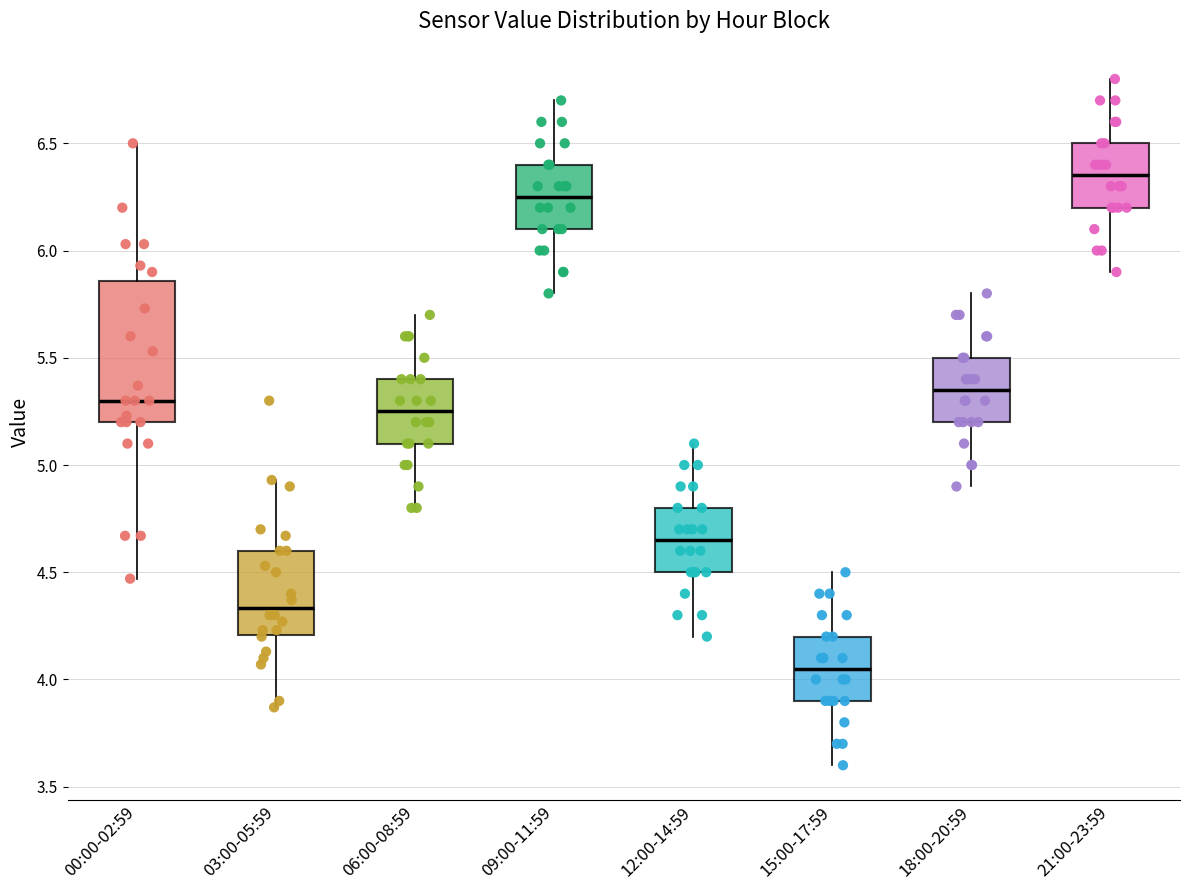

Where is the lower edge of the box for 21:00-23:59 on the y-axis? The values are not printed on the chart, so give them approximately, as read against the axis.

6.20